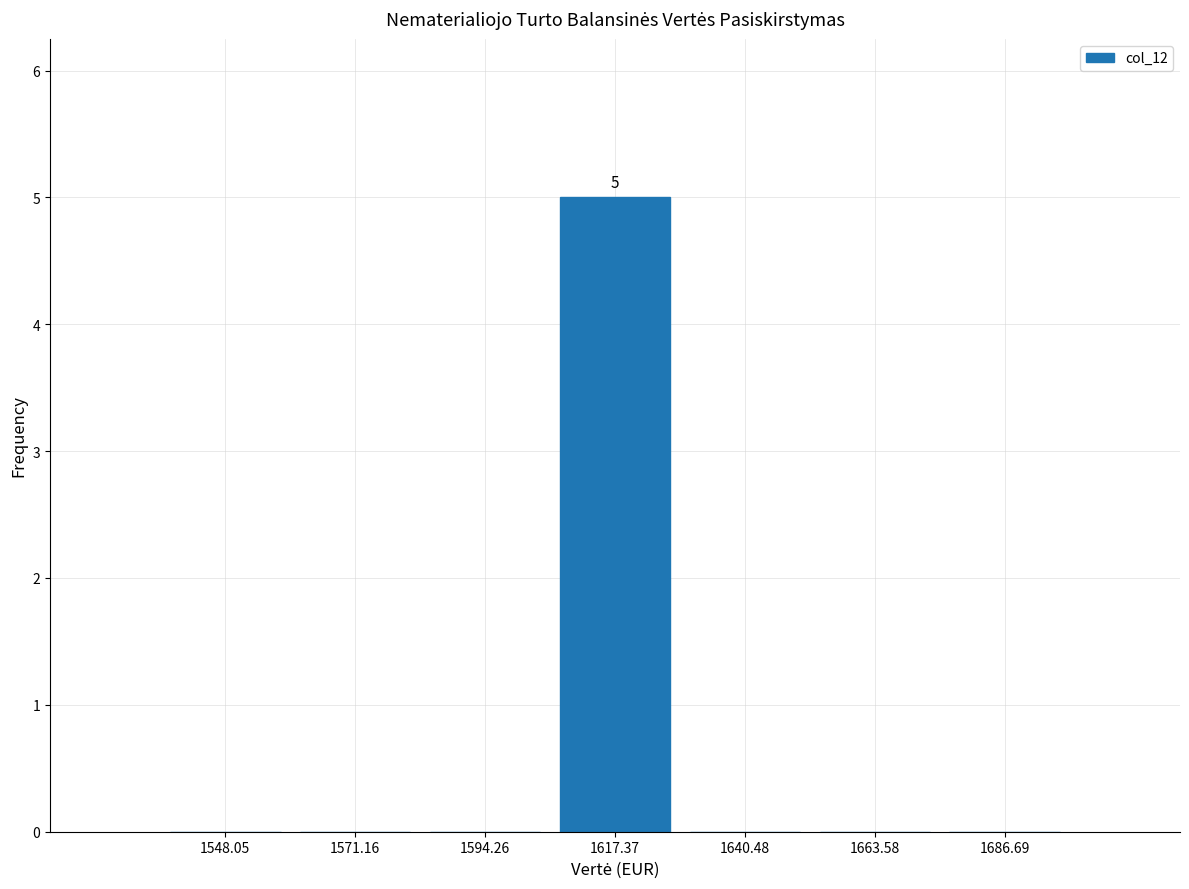

Over which range of the x-axis is the bar tallest?

1605 to 1630